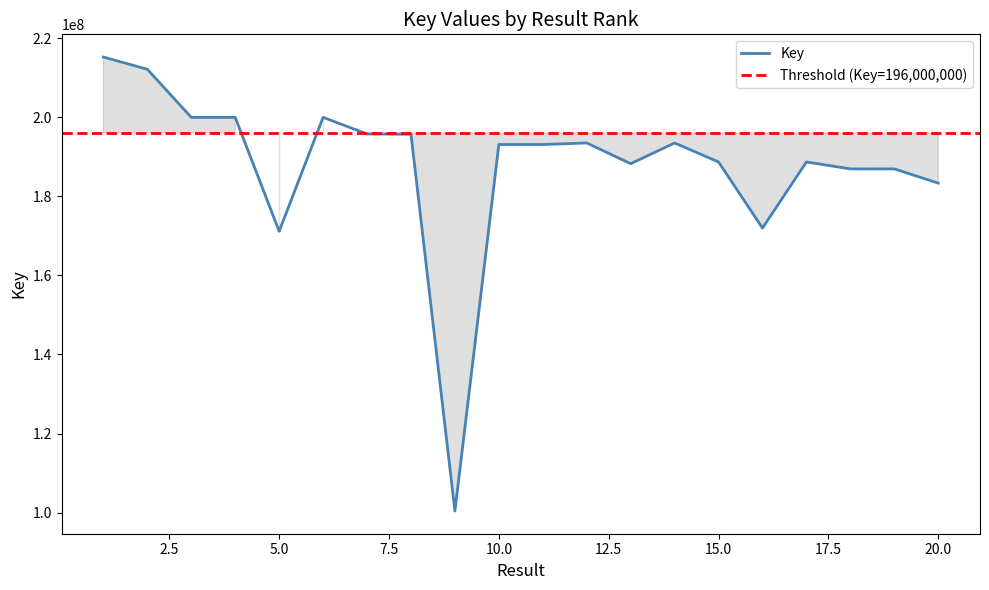

How many values exceed 193085317?

9